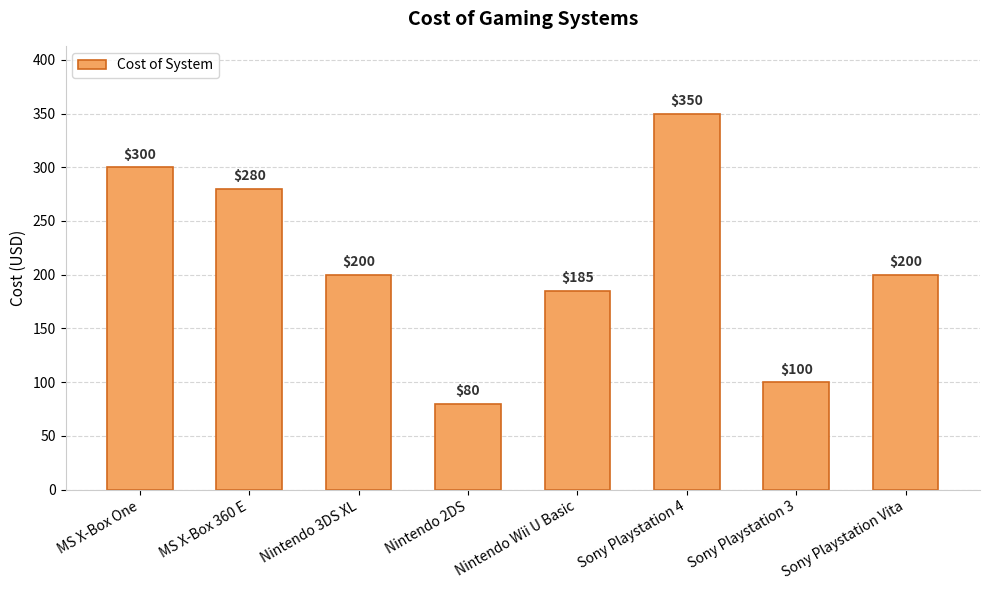

Which label corresponds to the largest value in the chart?

Sony Playstation 4